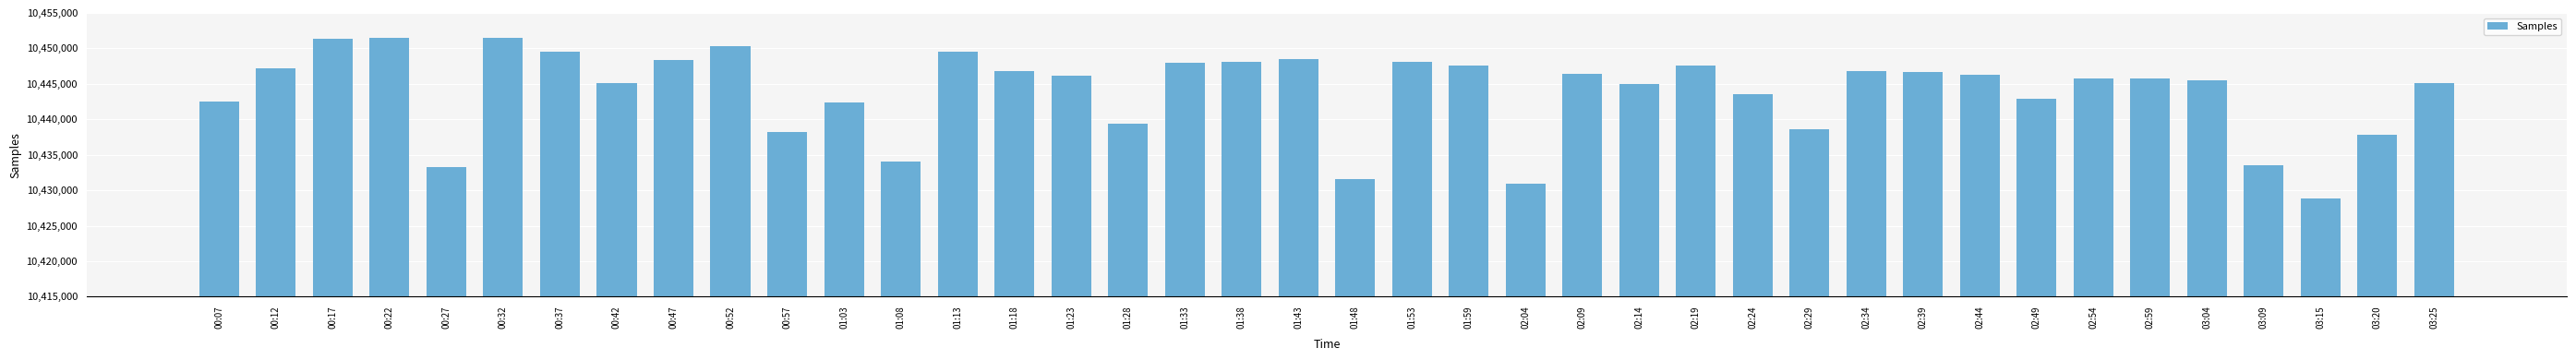

Which has a higher value, 01:48 or 00:47?

00:47